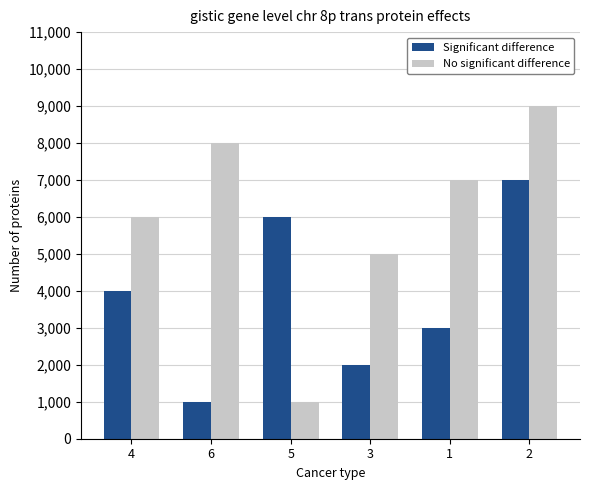

At how many categories does at least one series exceed 5323?

5